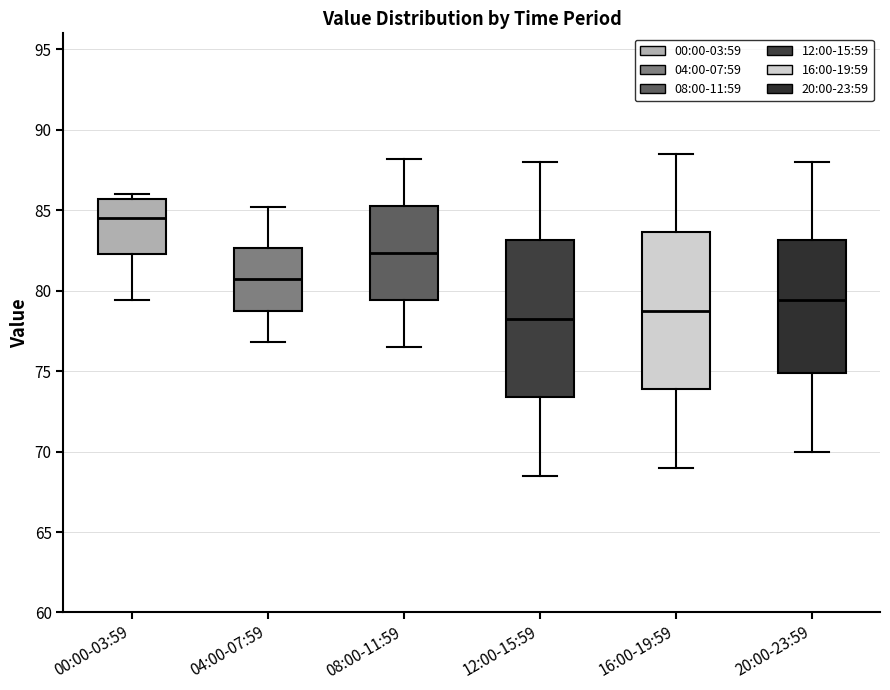

Which box has the lowest median line?

12:00-15:59